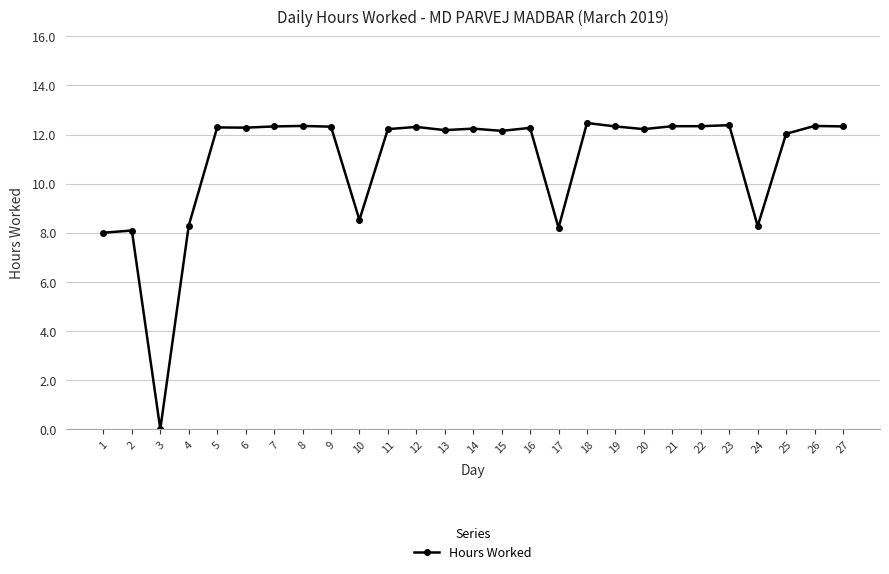

What is the difference between the maximum and minimum values?

12.5